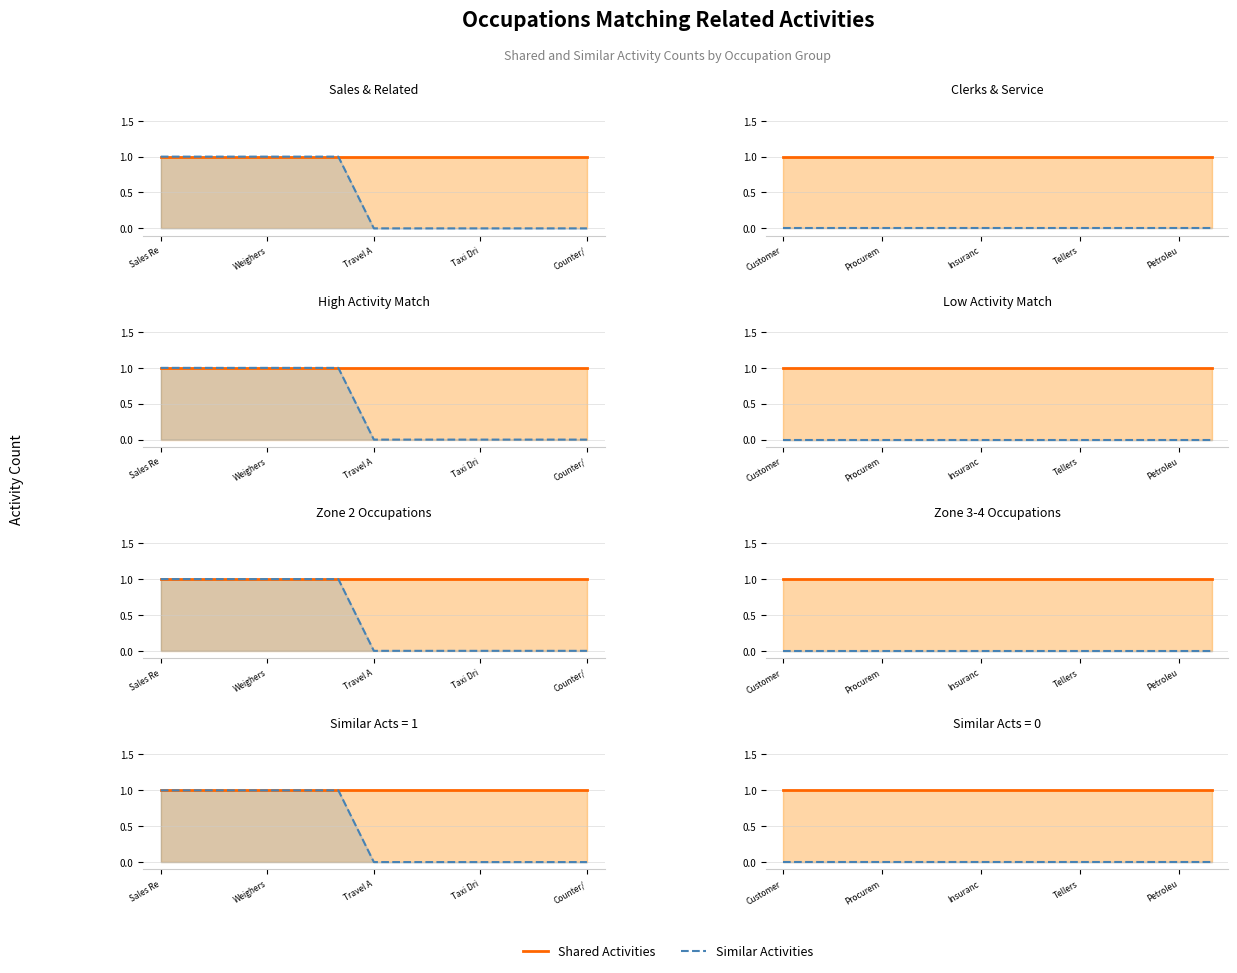

The value of Shared Activities at Weighers is 1. True or false?

True